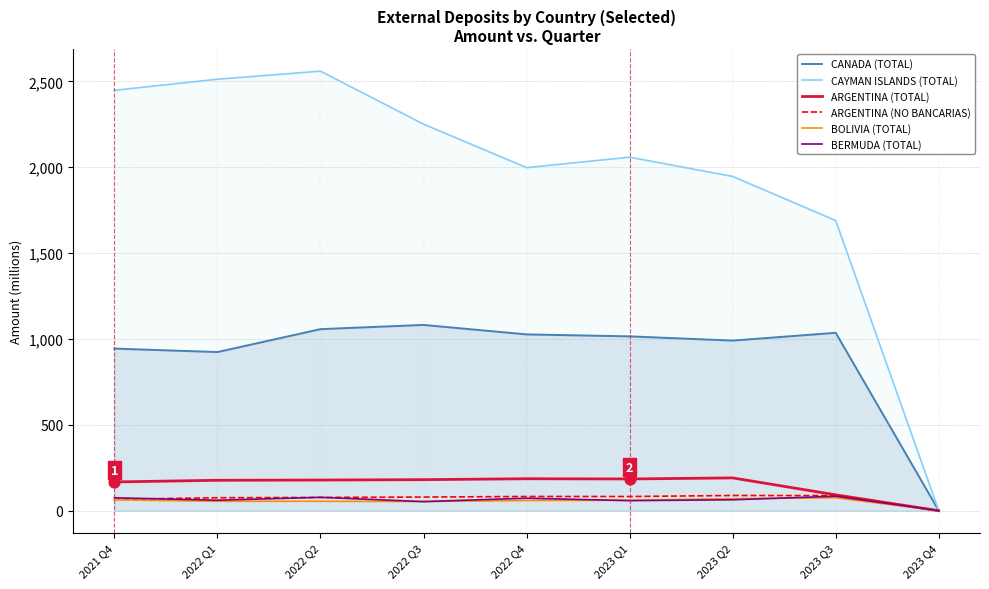

At how many categories does at least one series exceed 1668?

8